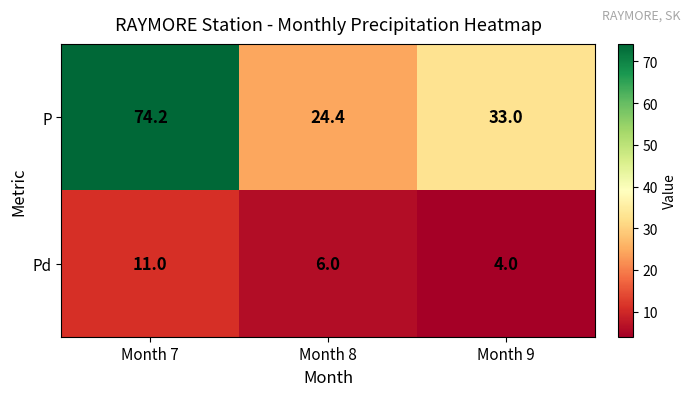

What is the difference between the maximum and minimum values in the Pd series?

7.0